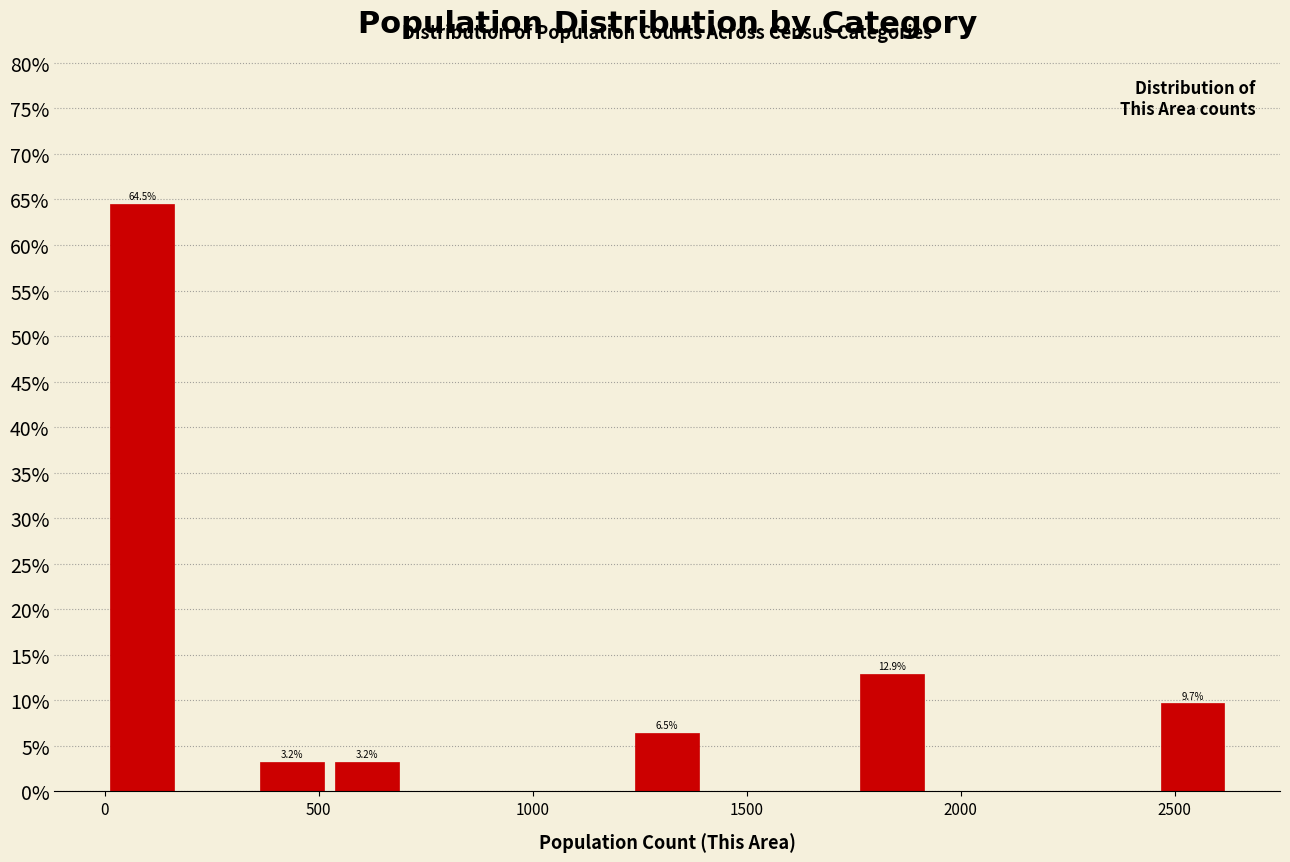

Read against the x-axis, roughly where is the centre of the tallest bar?

100